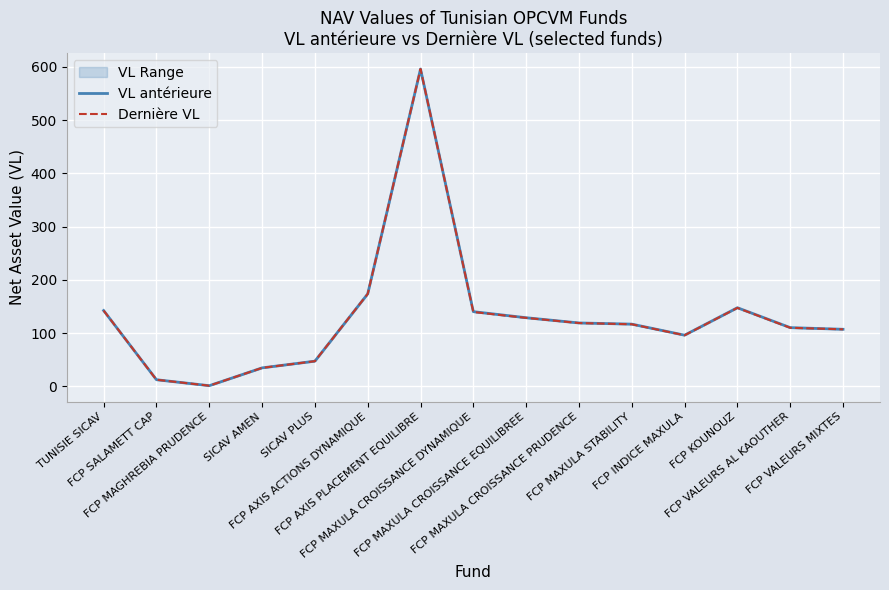

How many lines are shown in the chart?

2